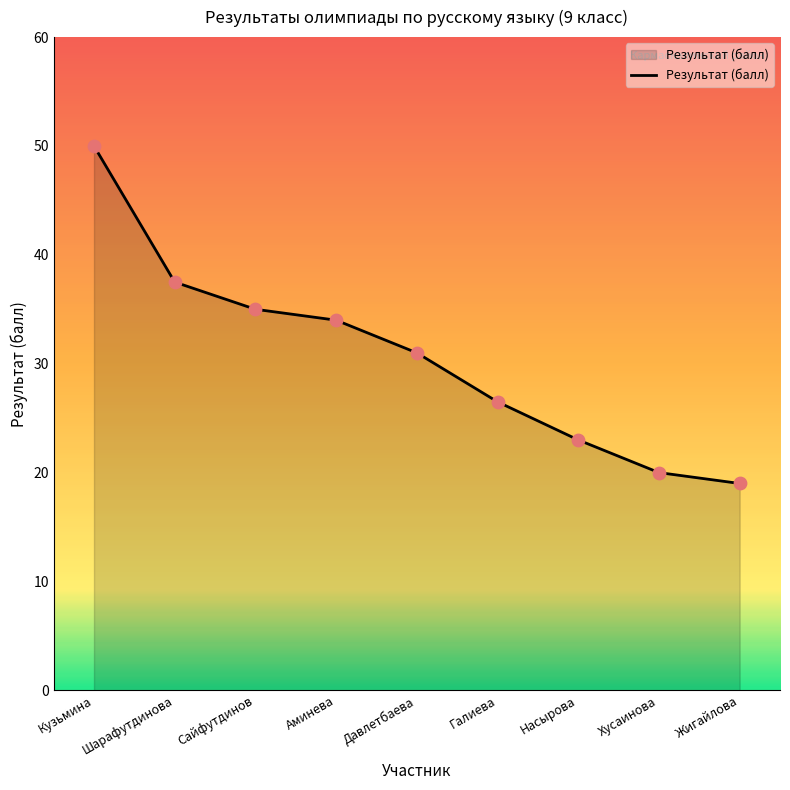

Between Галиева and Аминева, which is larger?

Аминева